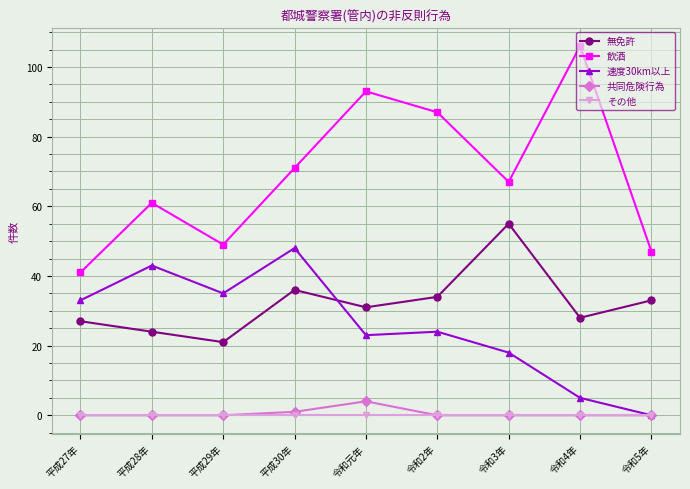

Read the 無免許 value at 令和5年, to the nearest 5.

35